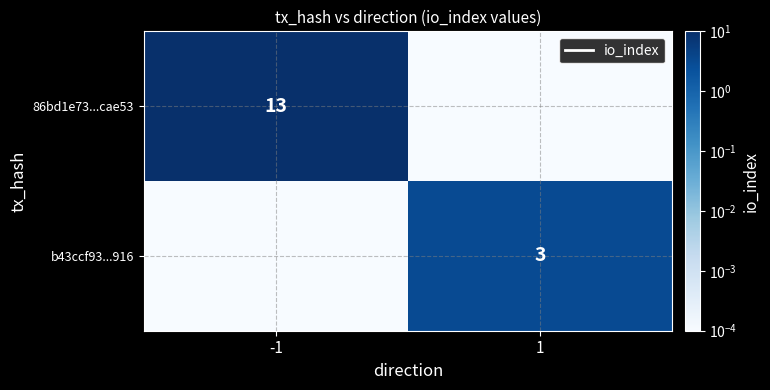

Is the value of b43ccf93...916 at 1 greater than the value of 86bd1e73...cae53 at -1?

No